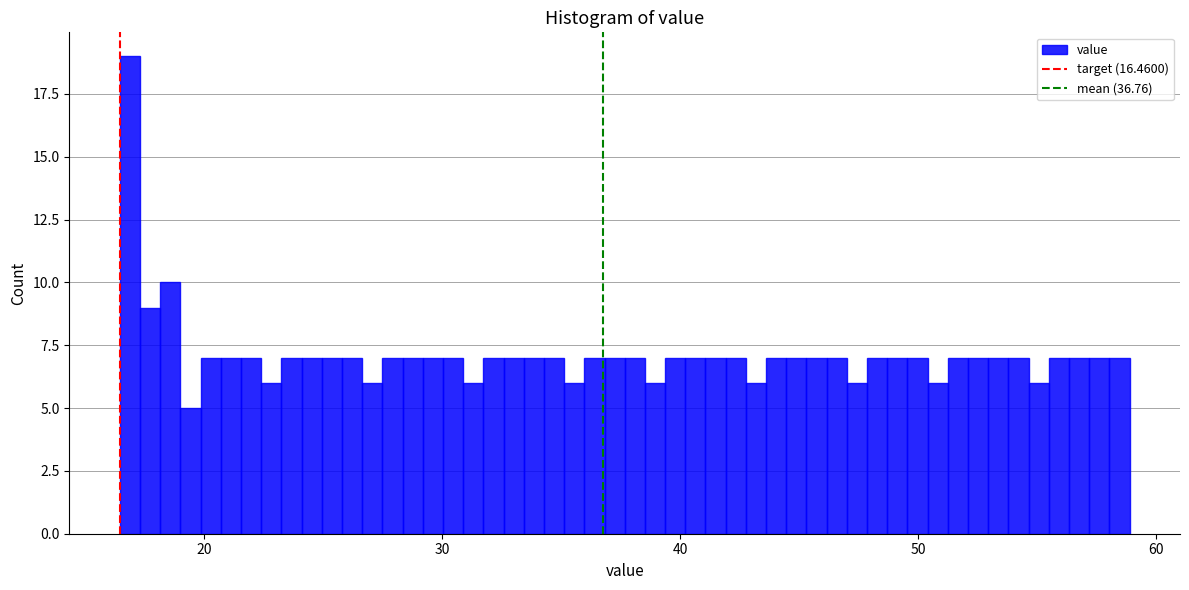

Around what value on the x-axis is the tallest bar? Give the approximate position of its centre, as read against the axis.

17